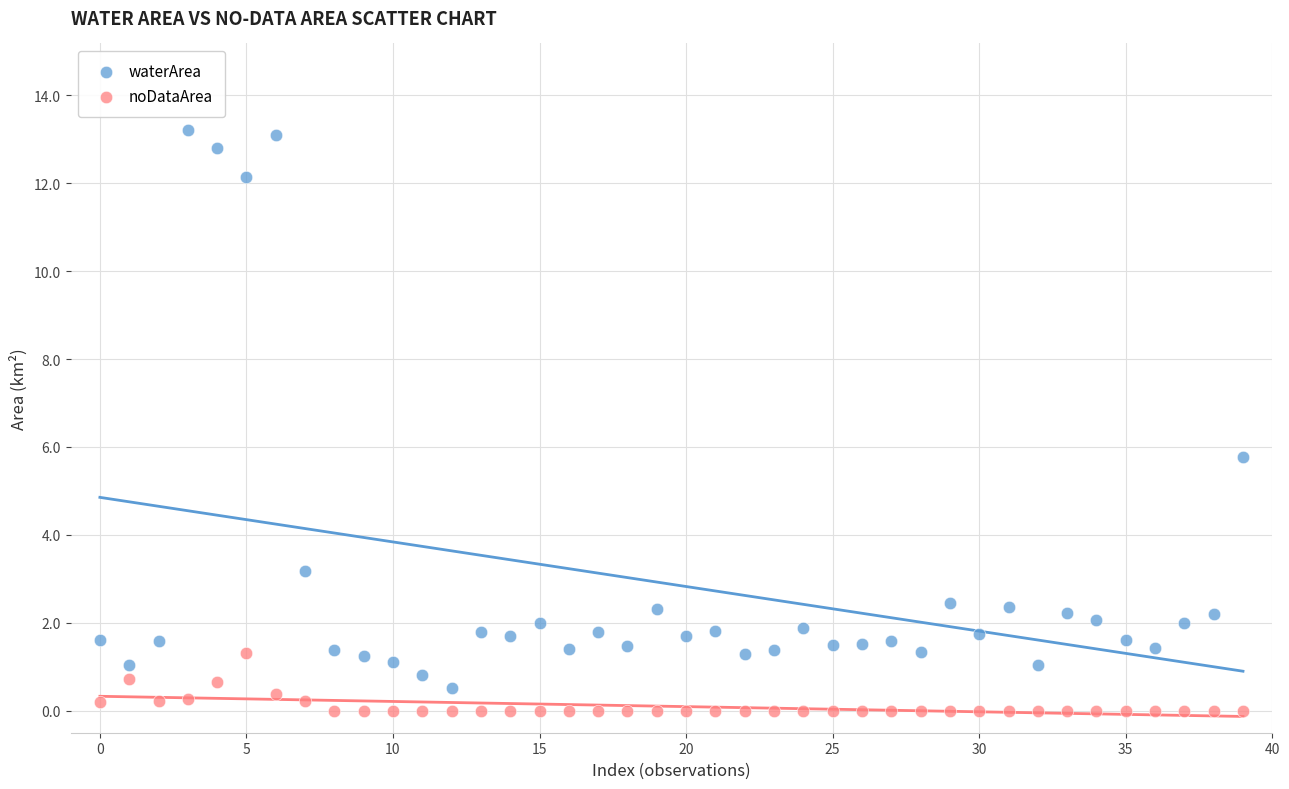

What are all the series names shown in the legend?

waterArea, noDataArea